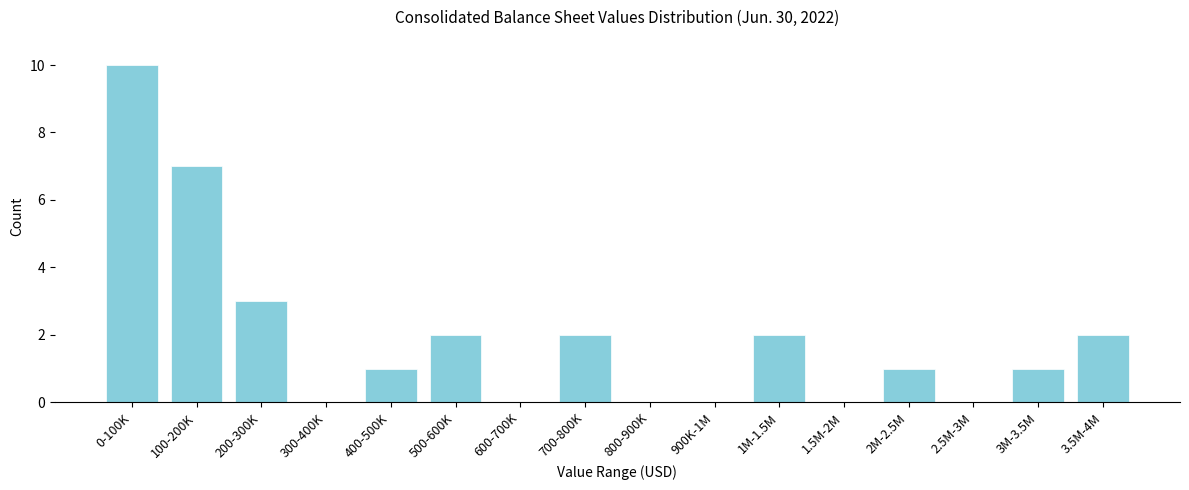

What is the sum of all values?

31